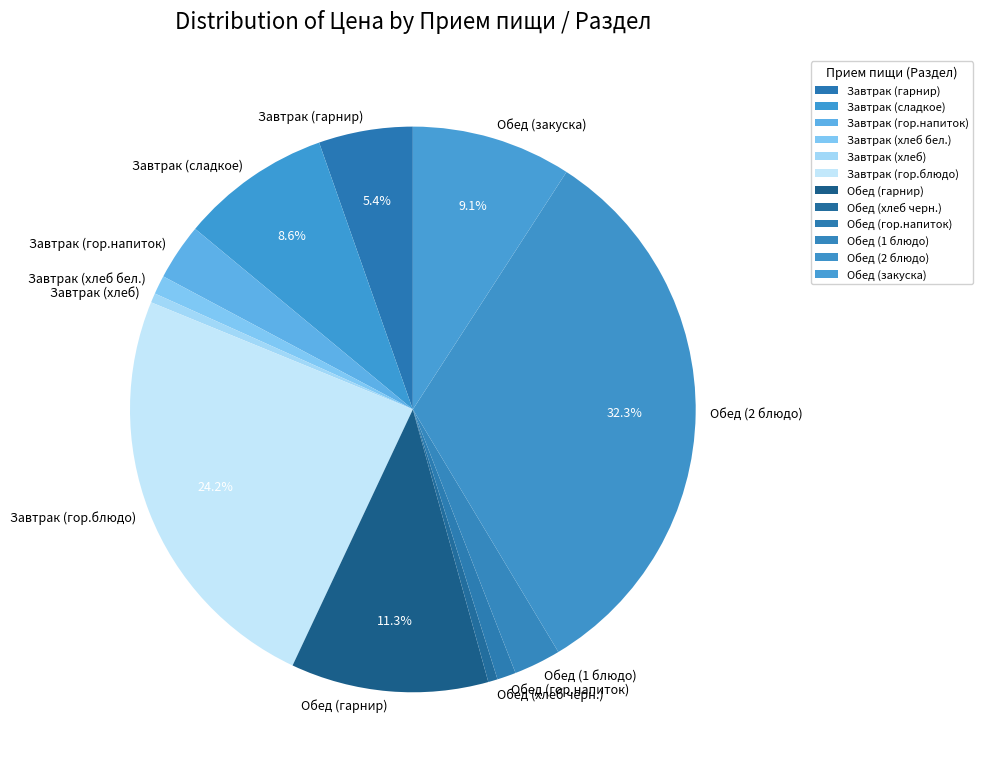

To the nearest percent, what is the average slice percentage?

8%